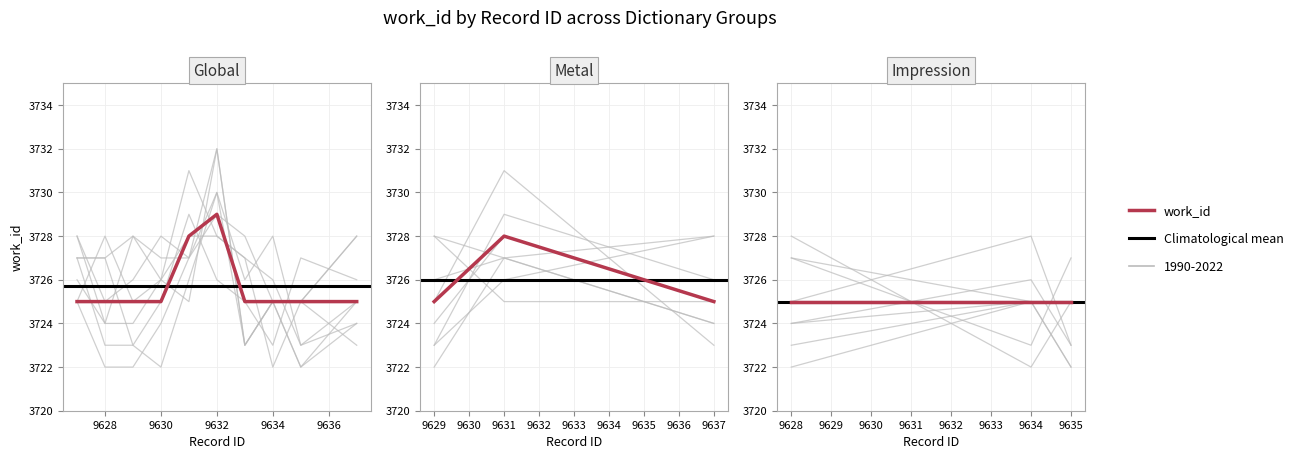

How many data points does each series have?

10